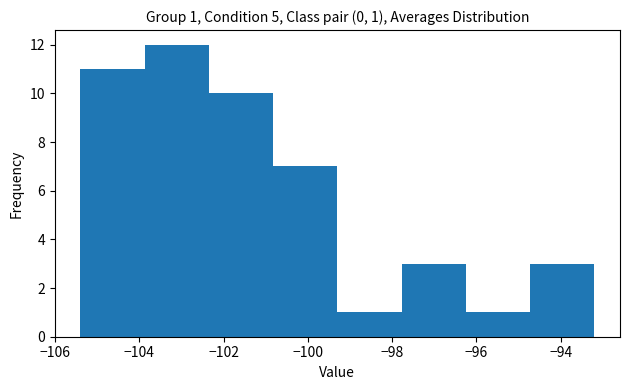

Which range on the x-axis has the tallest bar?

-103.8 to -102.4